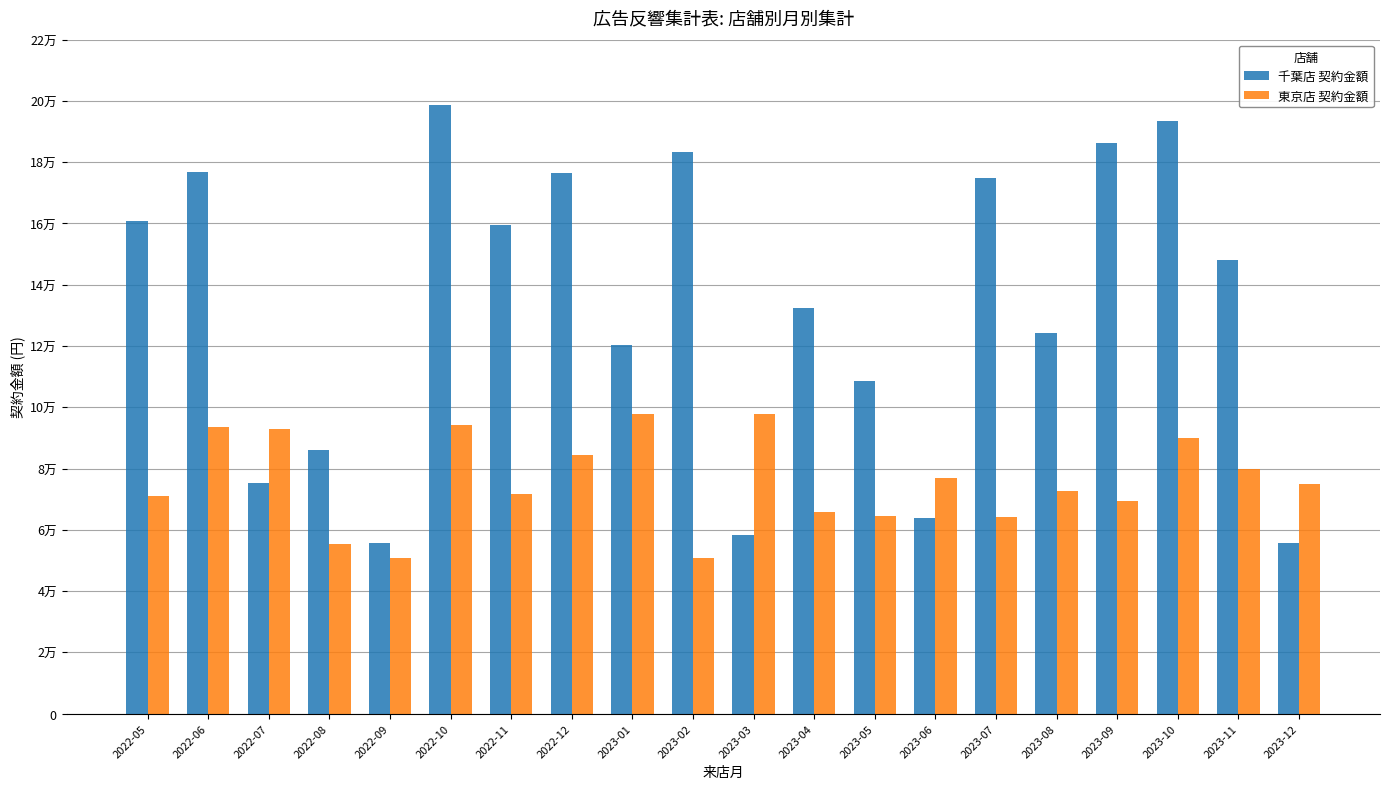

What is the value of the 千葉店 契約金額 bar at the 10th from the left?

183490